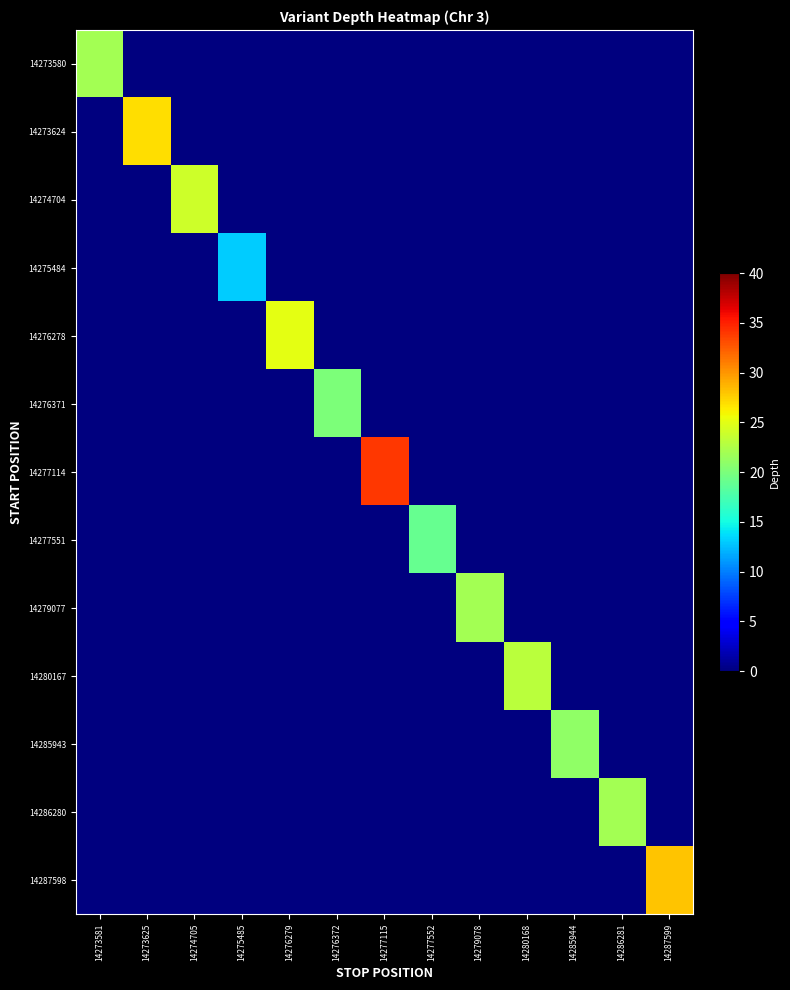

Between 14280168 and 14285944, which series saw the biggest shift?

14280167